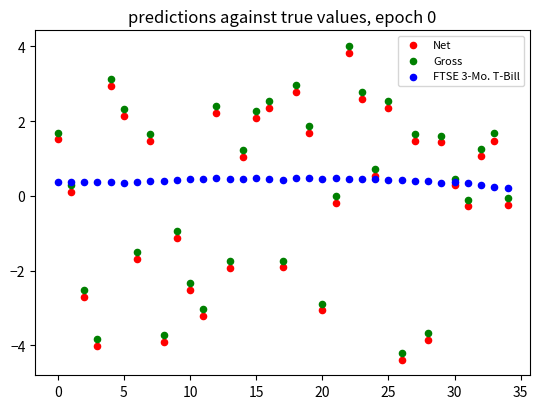

Which series contains the lowest Y value?

Net